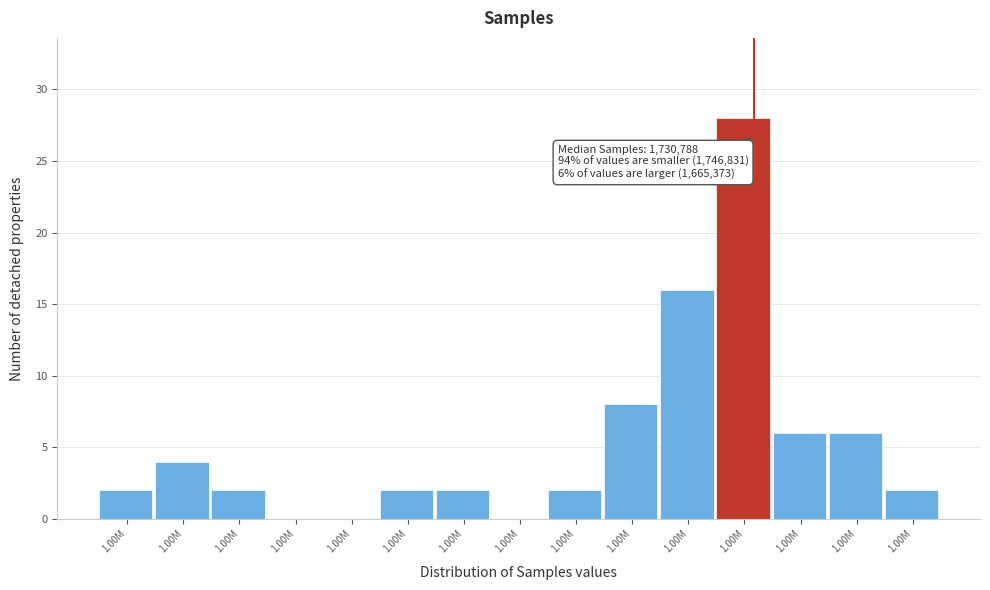

How many series are shown in this chart?

1